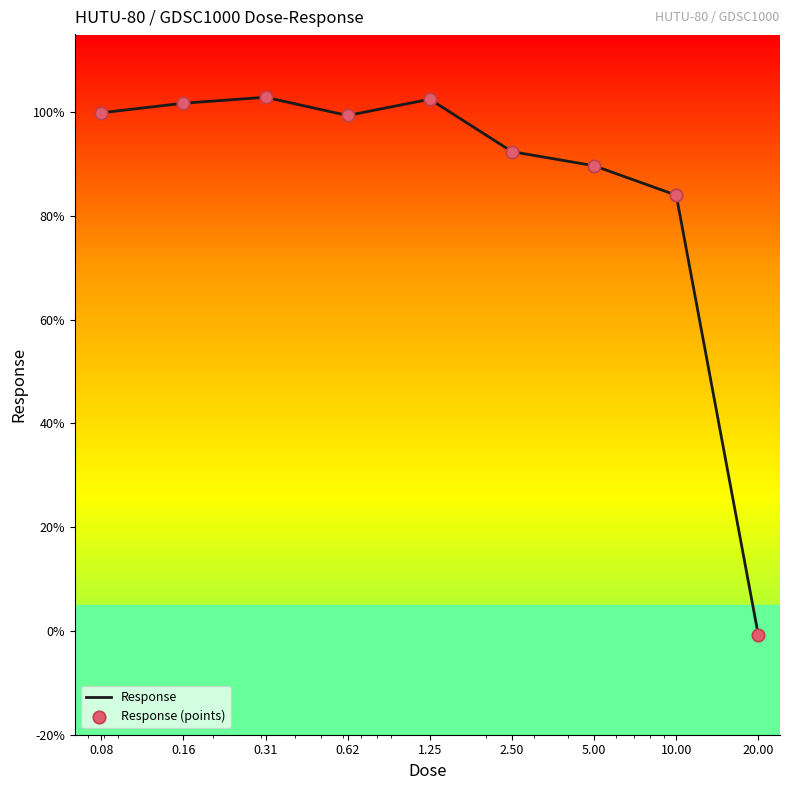

Is this an area chart (filled region under the line)?

No